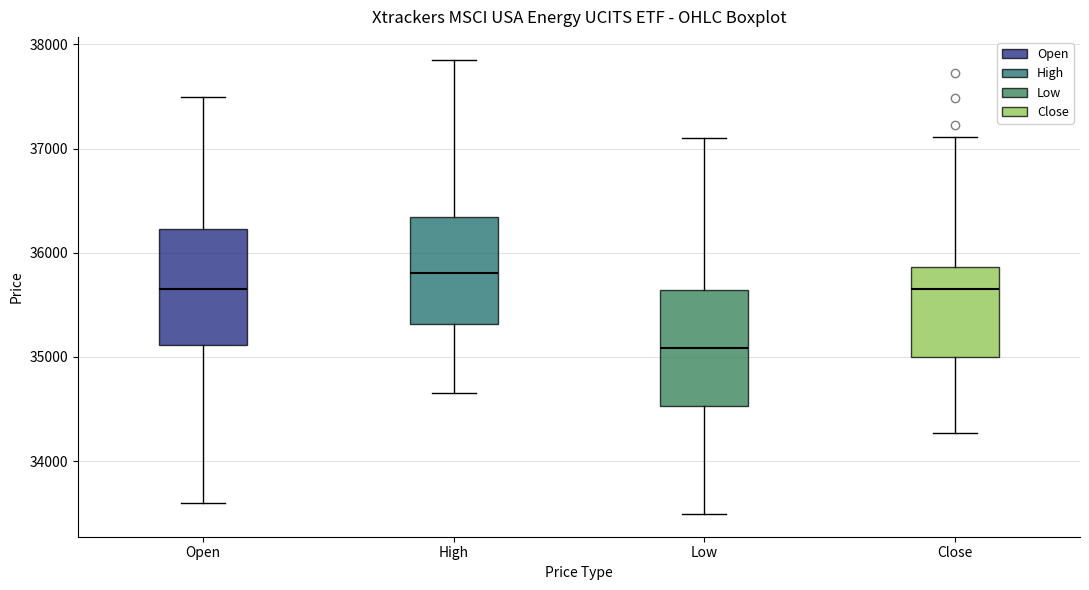

Which box's median line is the lowest?

Low